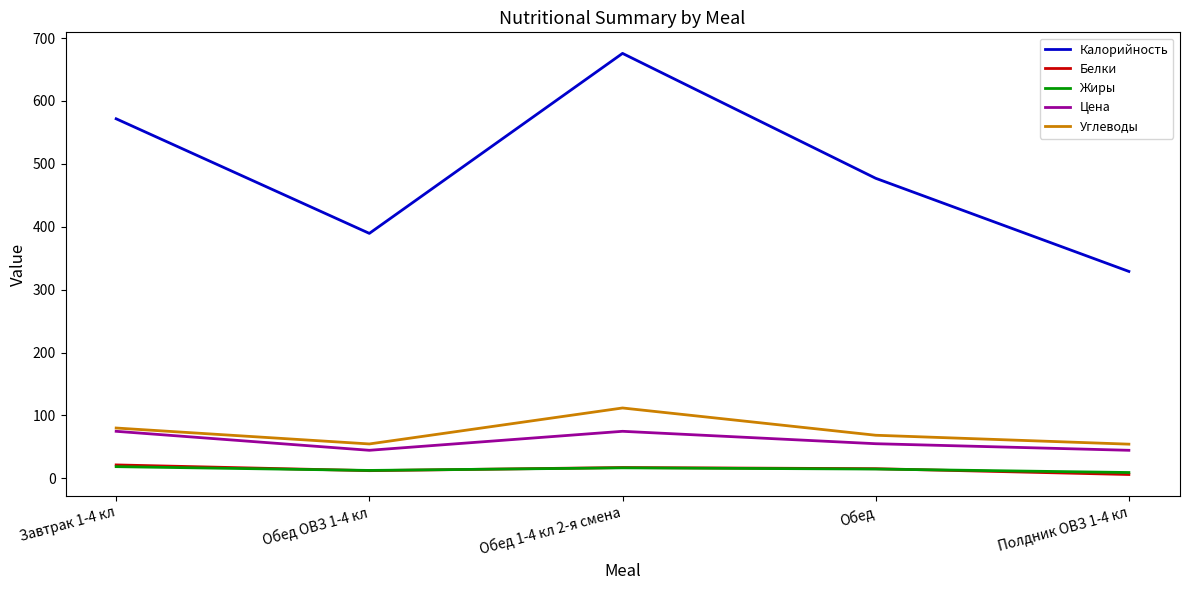

Count the number of categories in the chart.

5